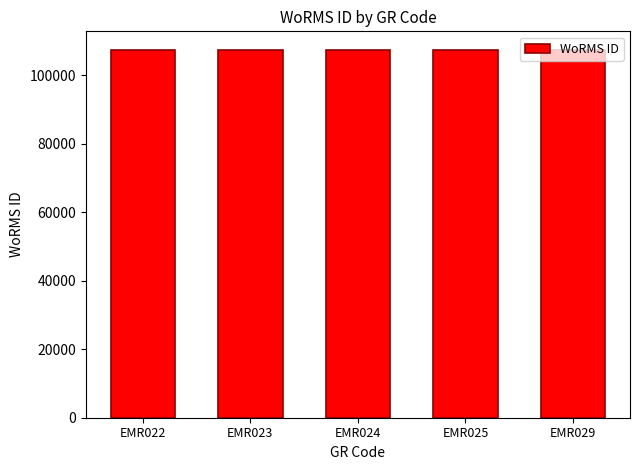

What is the greatest value displayed?

107398